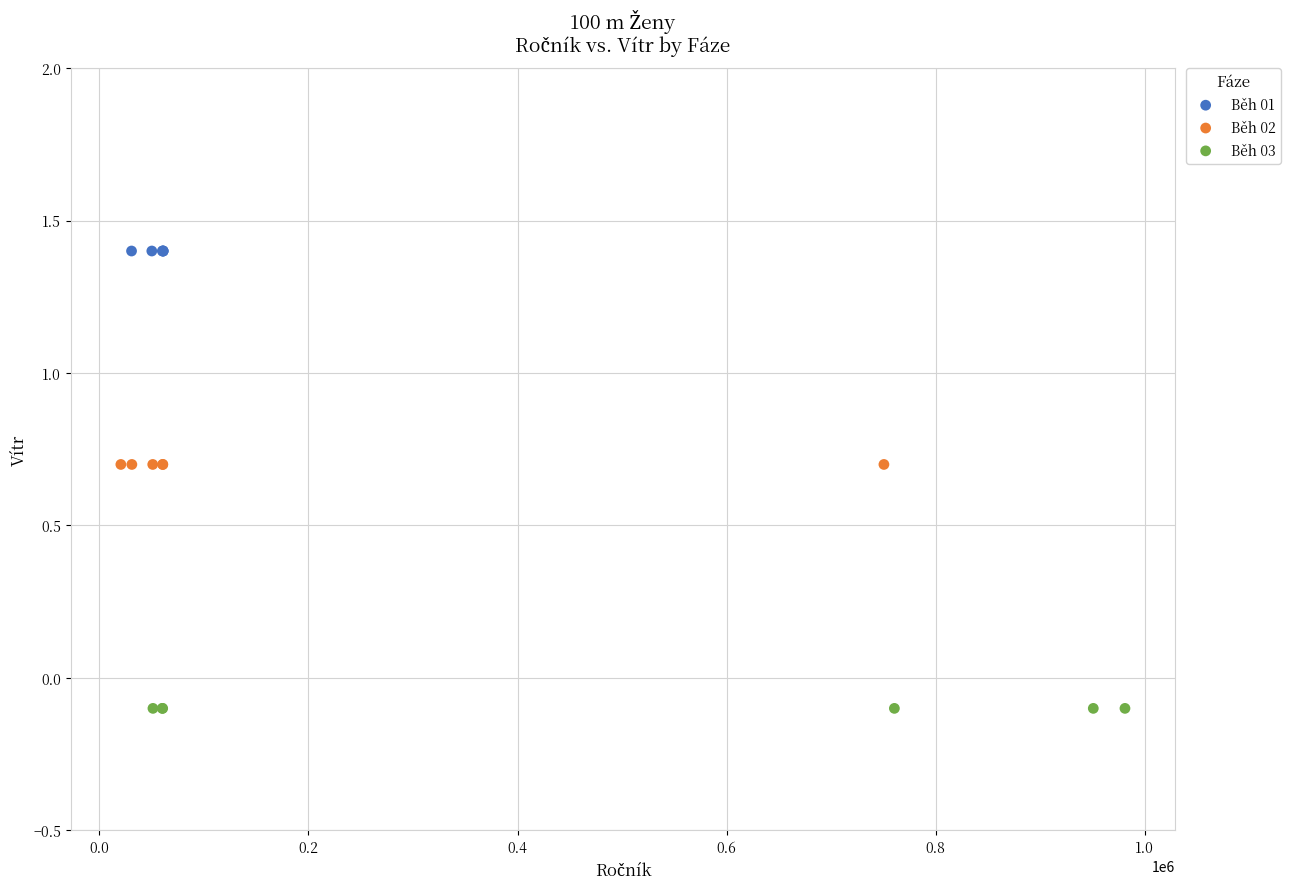

Which series reaches the maximum Y coordinate?

Běh 01